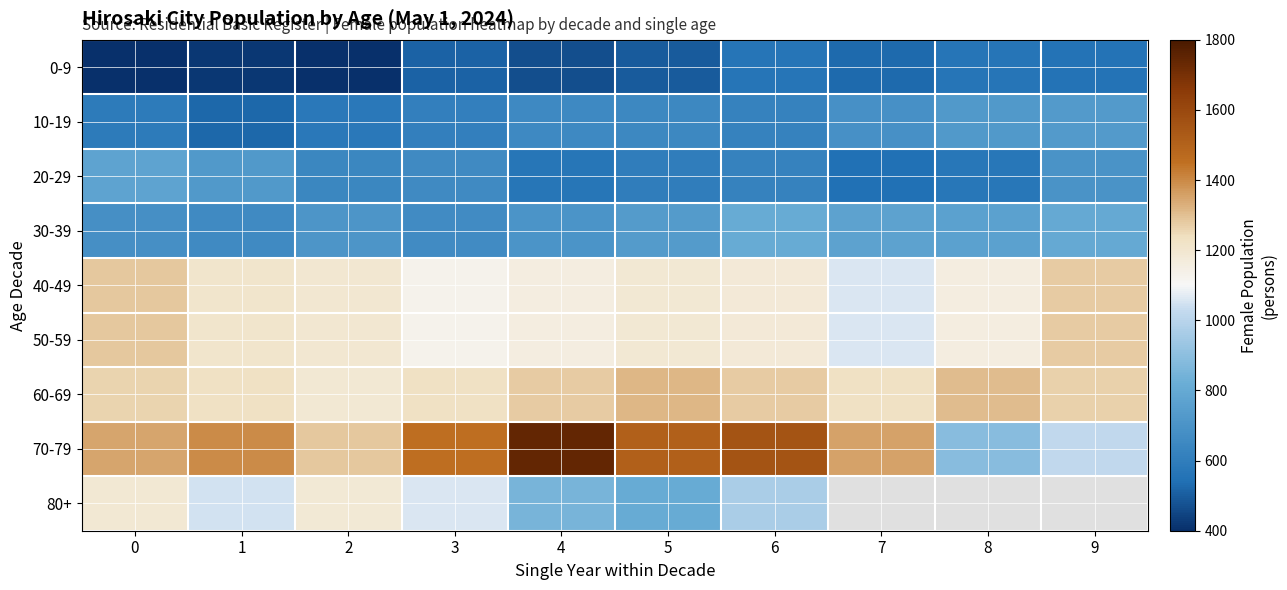

What is the minimum value for 50-59?

1059.0